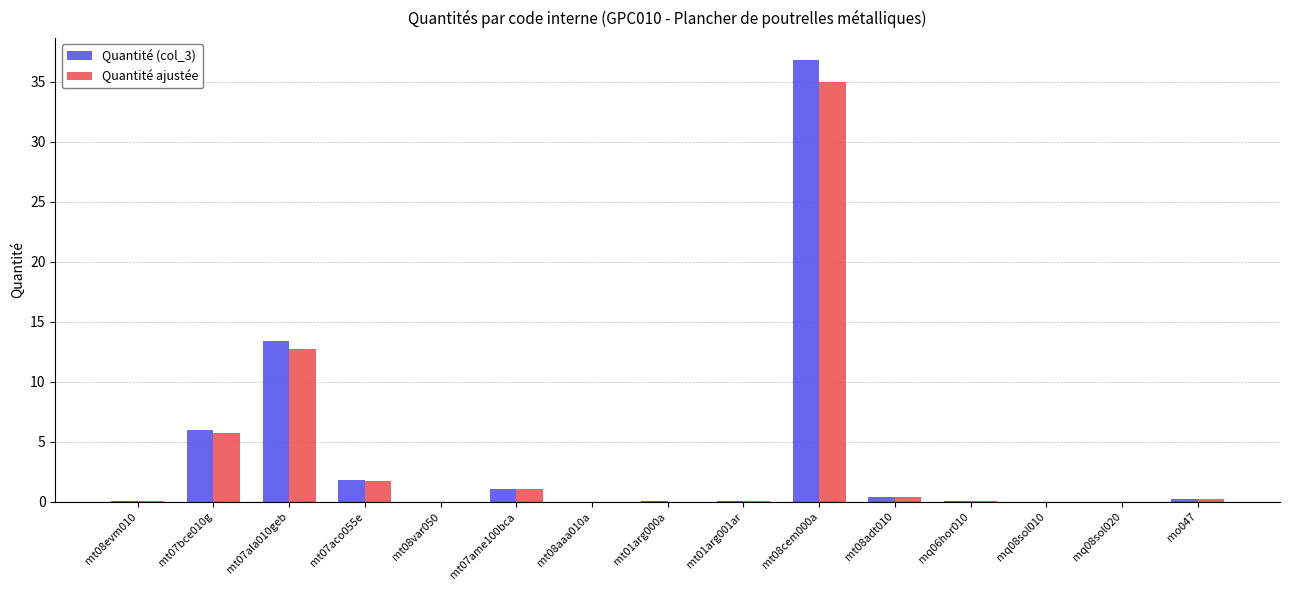

Which series changed the most between mt07bce010g and mt08var050?

Quantité (col_3)